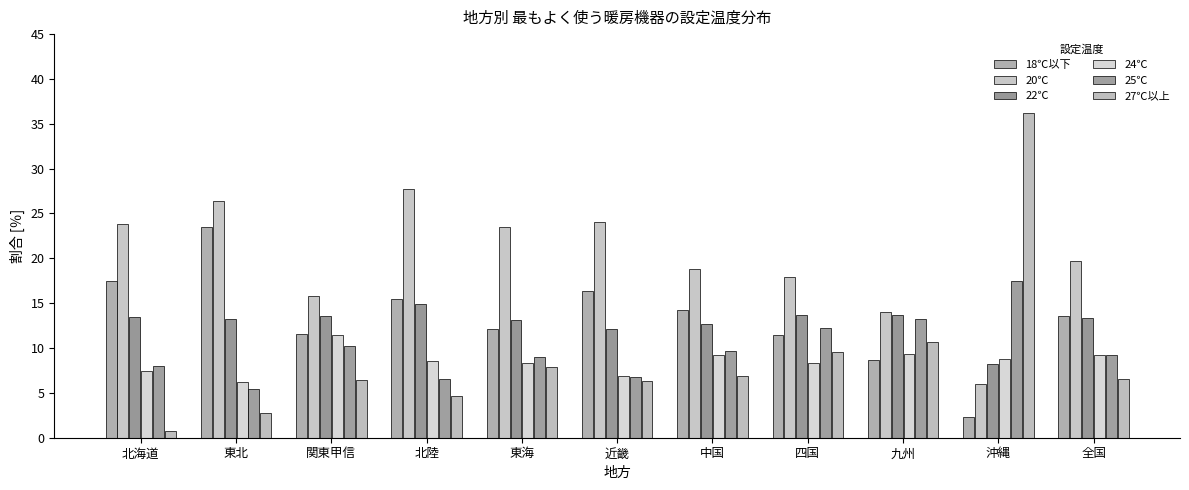

The value of 20℃ at 四国 is 17.9. True or false?

True